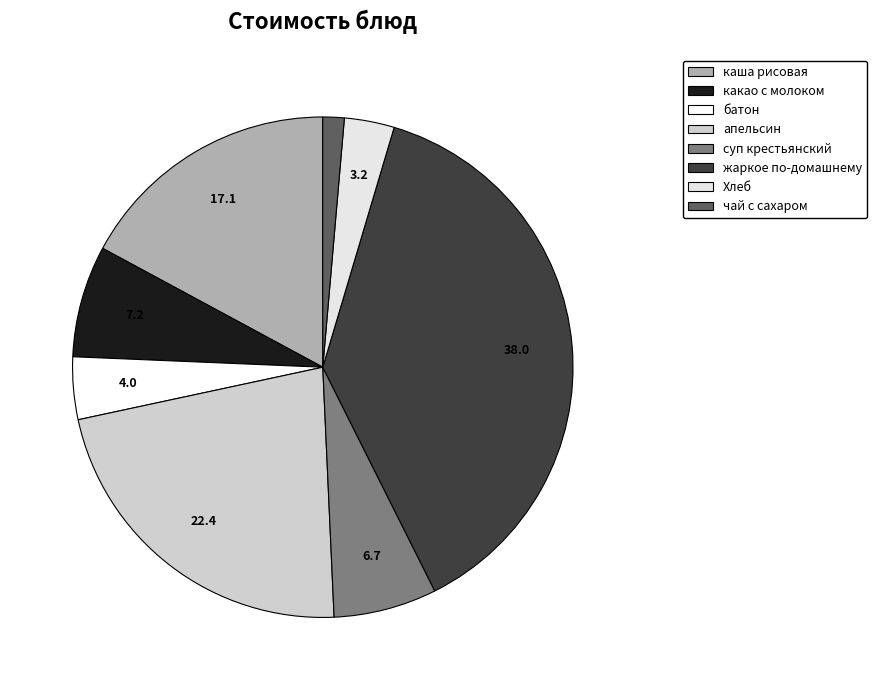

Is there any slice that represents more than half of the pie?

No